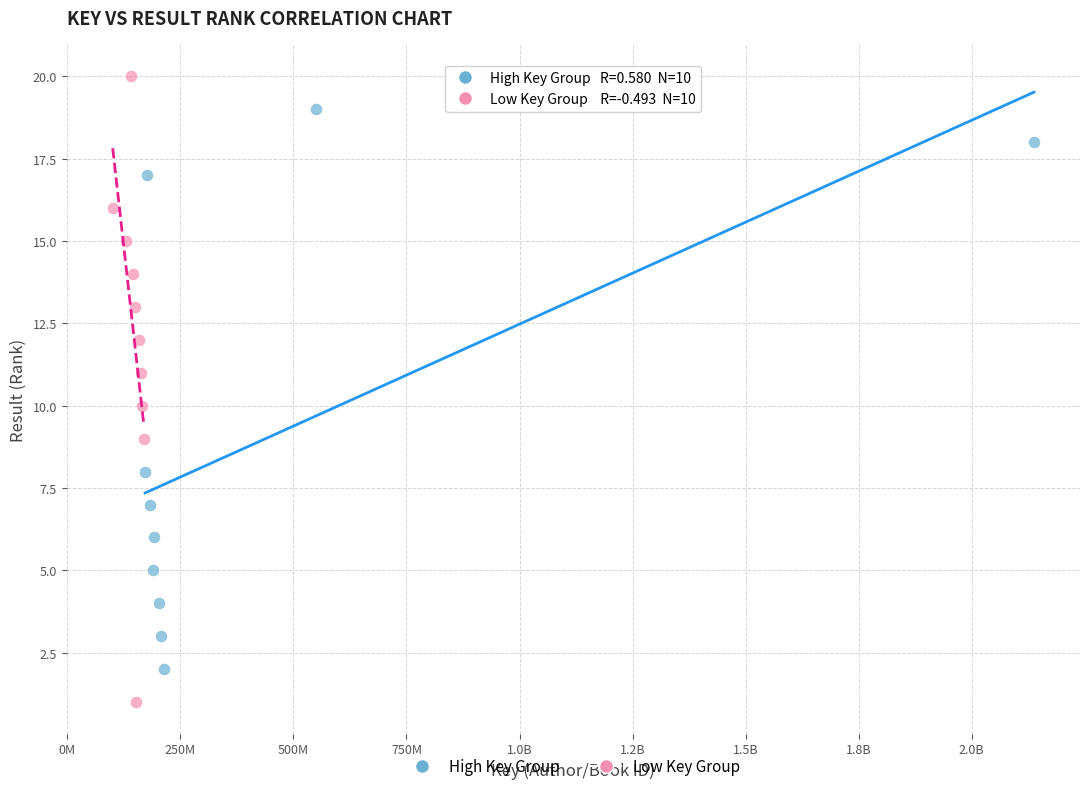

Which series has the widest spread of Y values?

Low Key Group